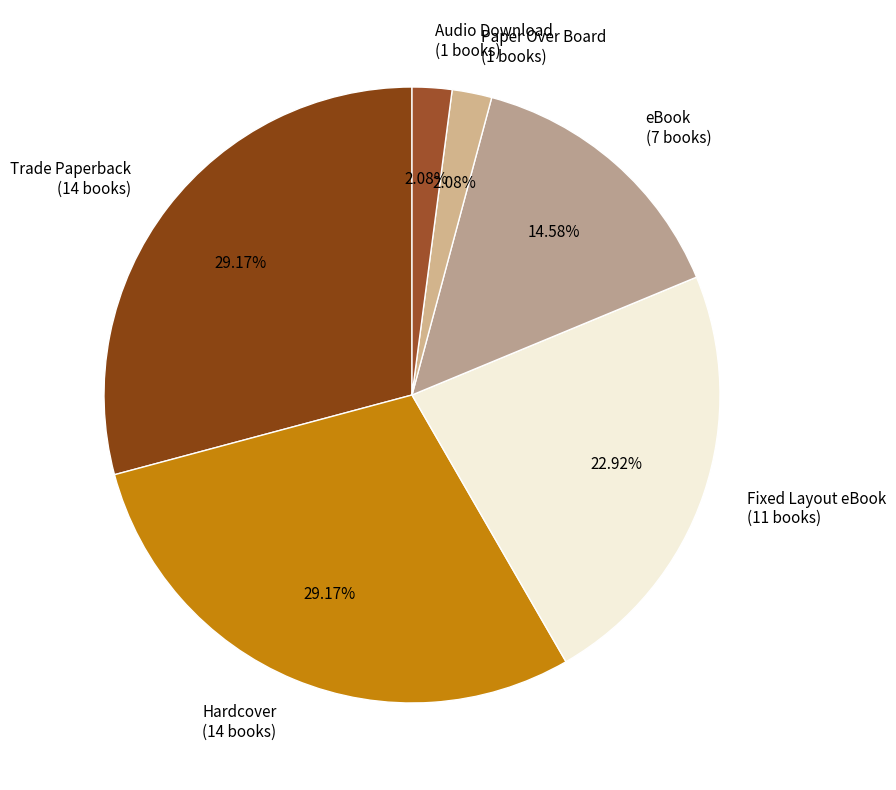

Which has a higher value, Paper Over Board or Fixed Layout eBook?

Fixed Layout eBook